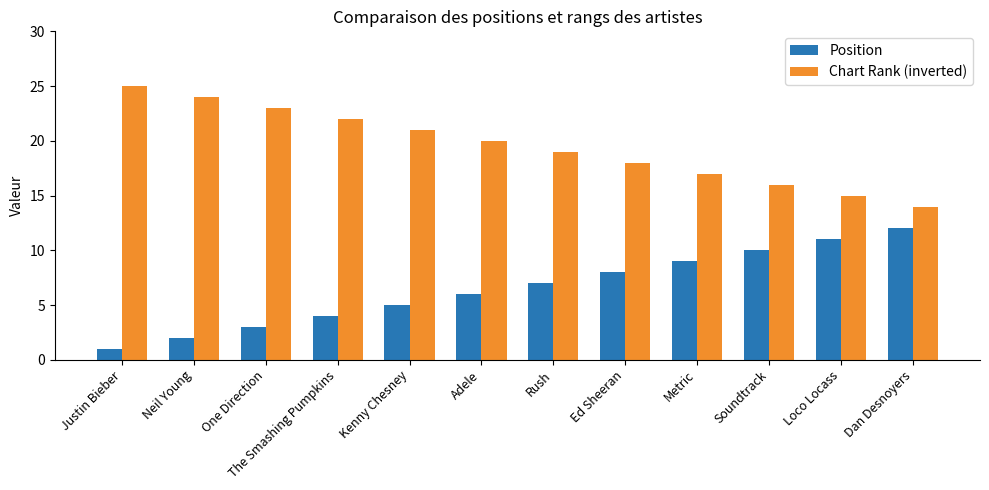

What is the minimum value shown in the chart?

1